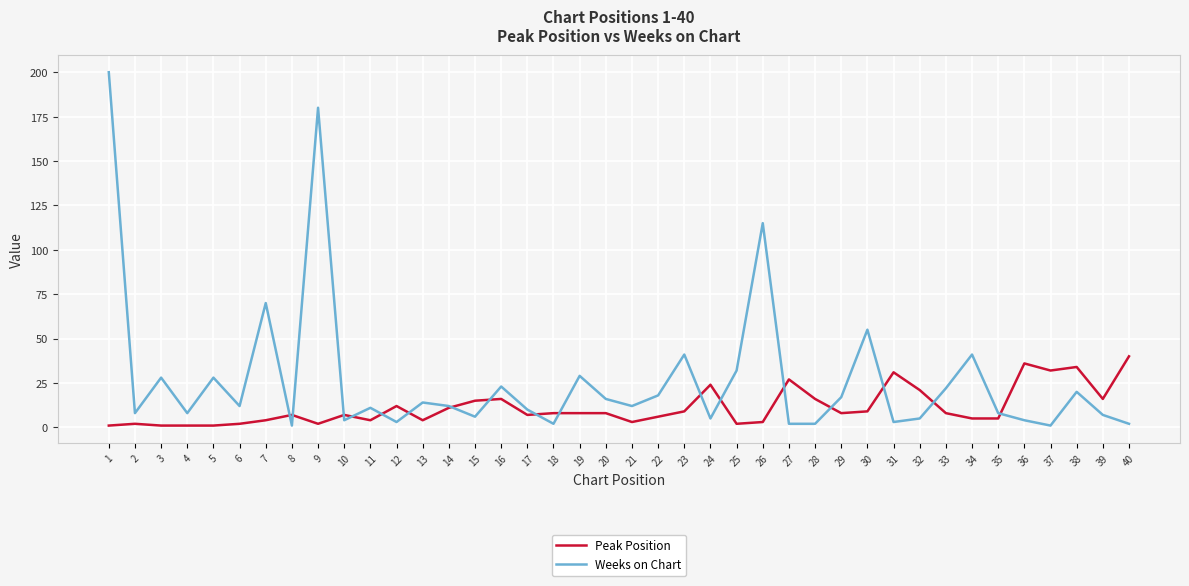

Is it true that Weeks on Chart equals 11 at 11?

True